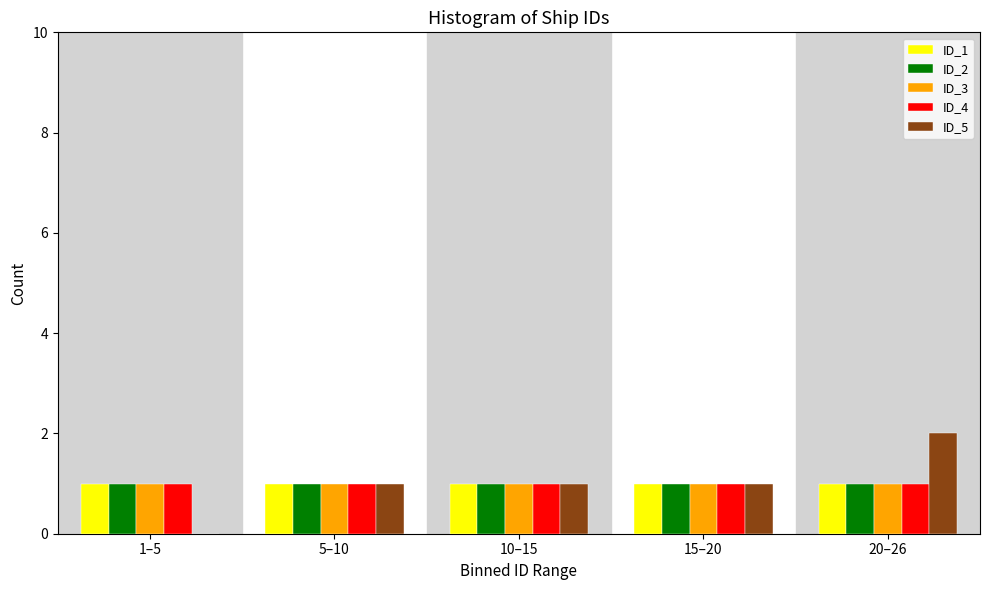

Reading right to left, extract all data points from this chart.

ID_1: 20–26=1	15–20=1	10–15=1	5–10=1	1–5=1
ID_2: 20–26=1	15–20=1	10–15=1	5–10=1	1–5=1
ID_3: 20–26=1	15–20=1	10–15=1	5–10=1	1–5=1
ID_4: 20–26=1	15–20=1	10–15=1	5–10=1	1–5=1
ID_5: 20–26=2	15–20=1	10–15=1	5–10=1	1–5=0